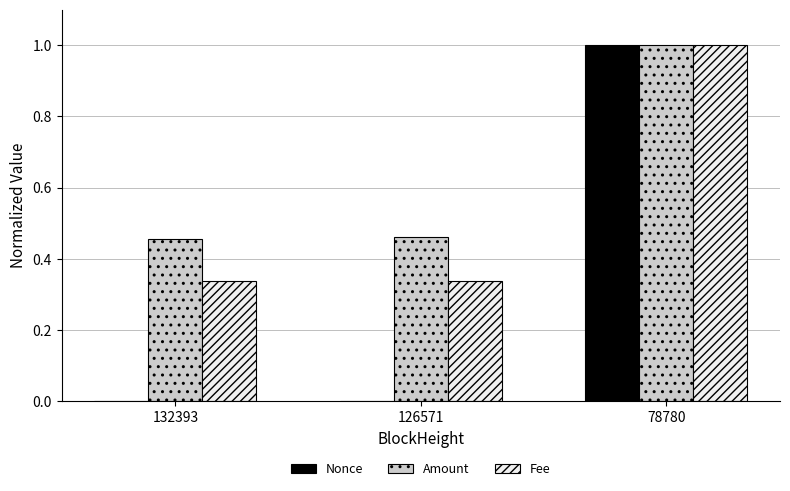

The Amount series shows 1.0 at 78780. True or false?

True